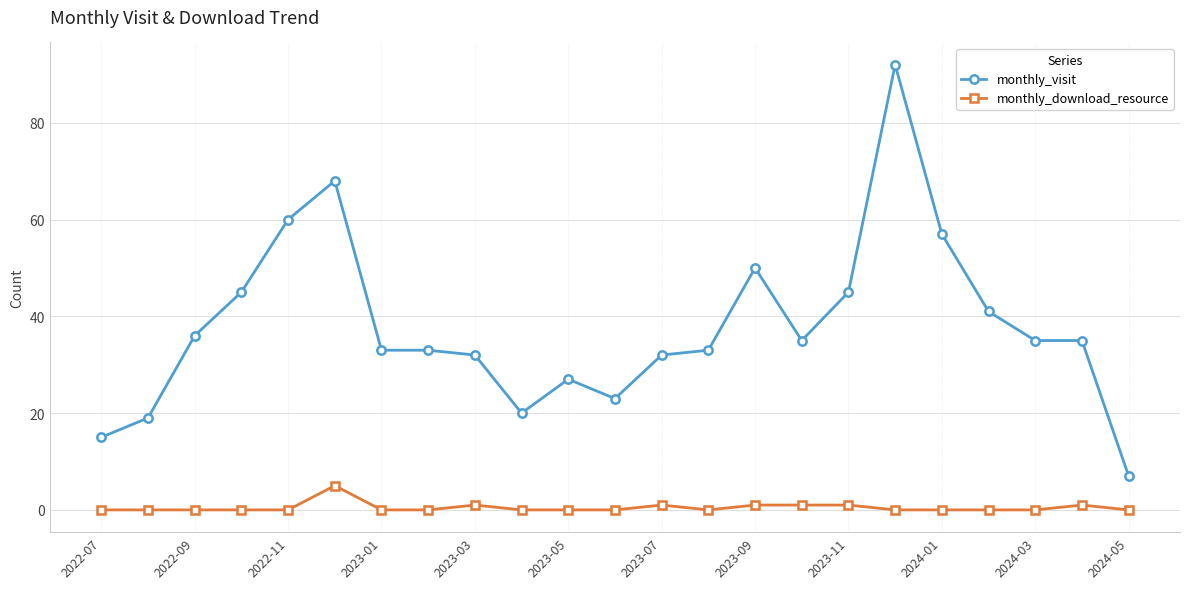

What is the value of the monthly_visit point at the 9th from the left?

32